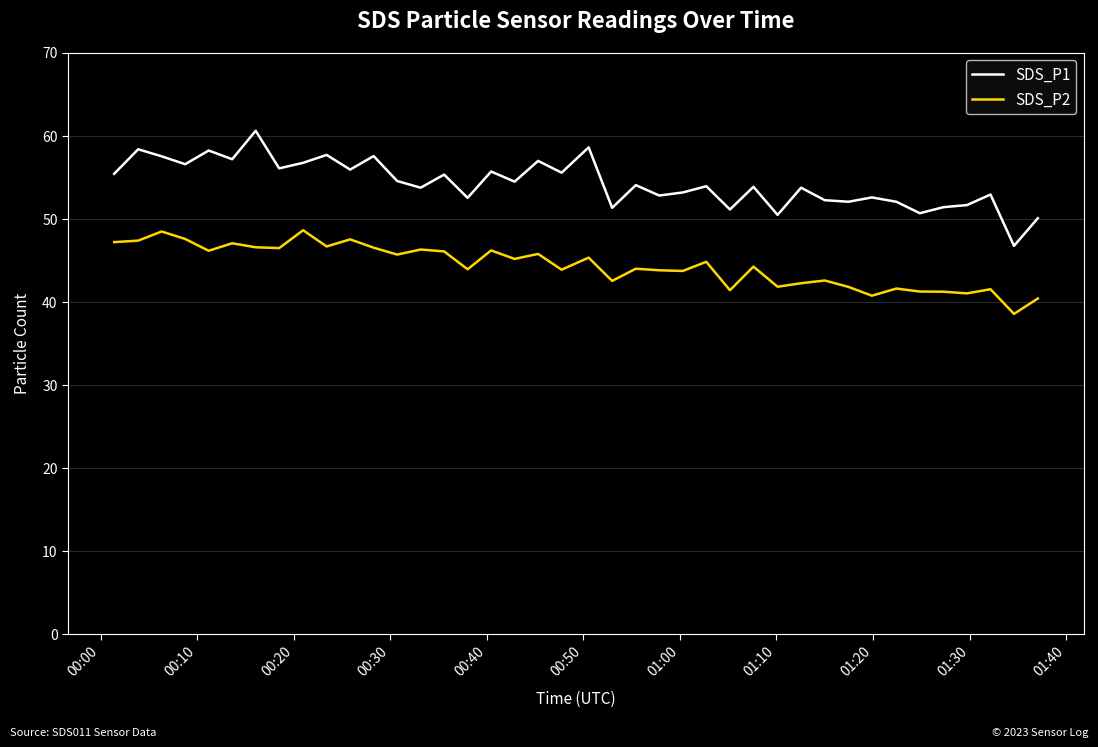

What is the difference between the maximum and minimum values in the SDS_P2 series?

10.1